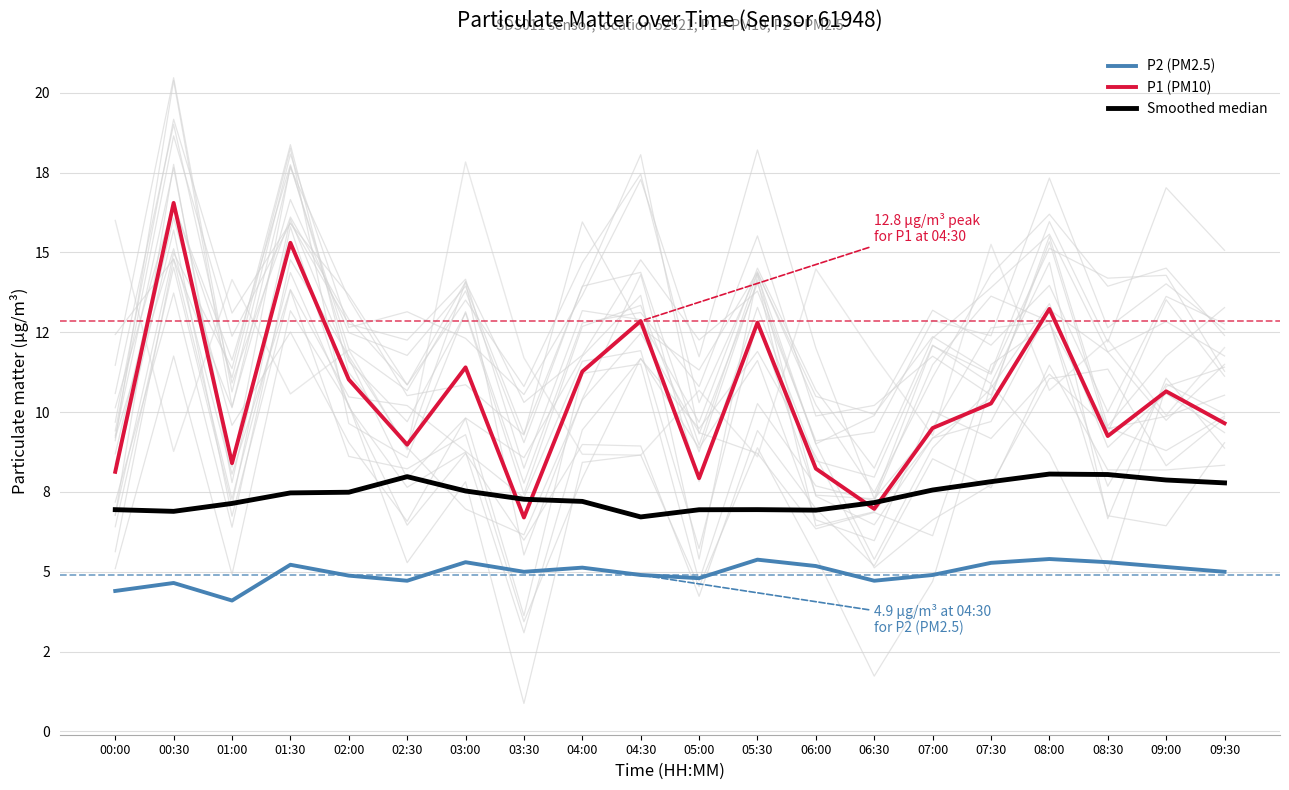

At 06:30, list the series in order from largest to smallest.

Smoothed median, P1 (PM10), P2 (PM2.5)